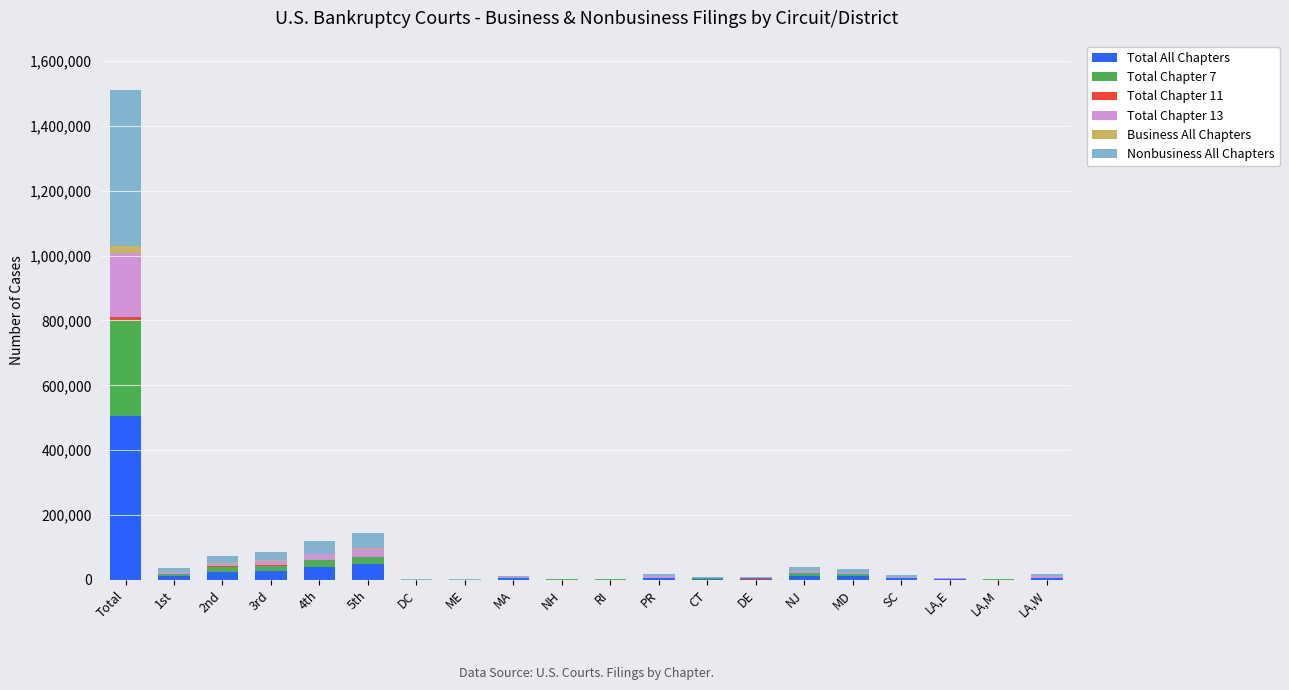

At which category is the sum across all series the highest?

Total